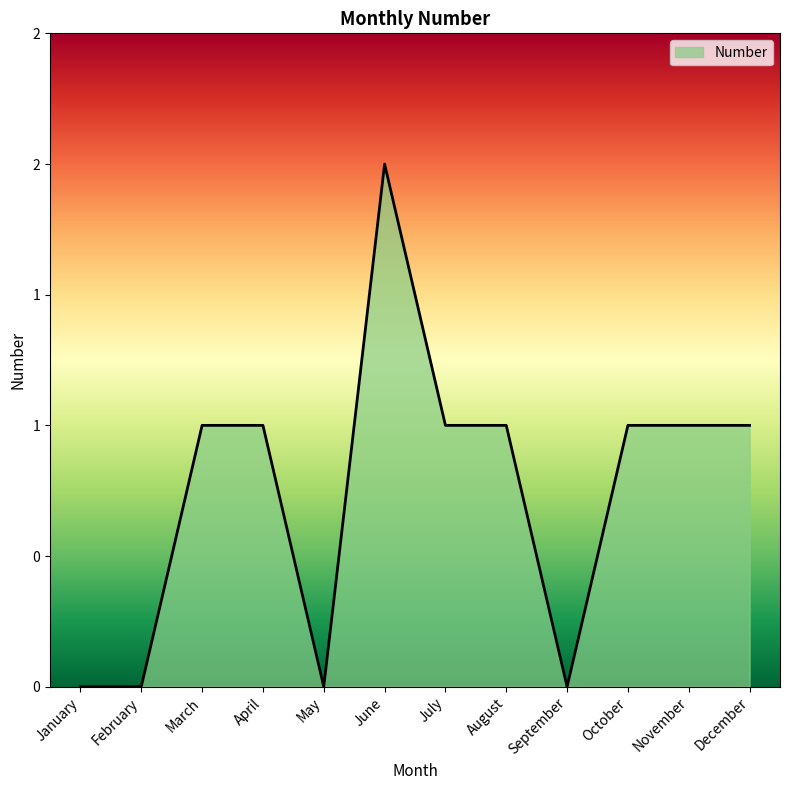

Rank the categories by value from highest to lowest.

June, March, April, July, August, October, November, December, January, February, May, September